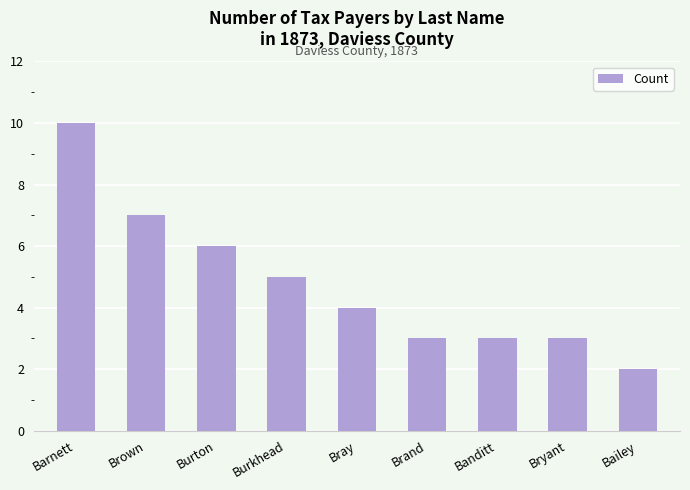

What is the difference between the values at Barnett and Bryant?

7